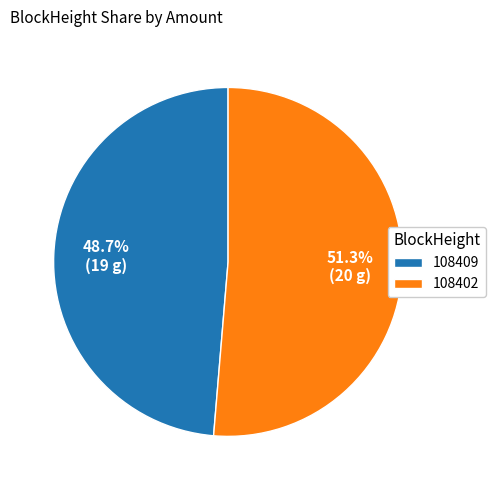

How many segments does this pie chart have?

2